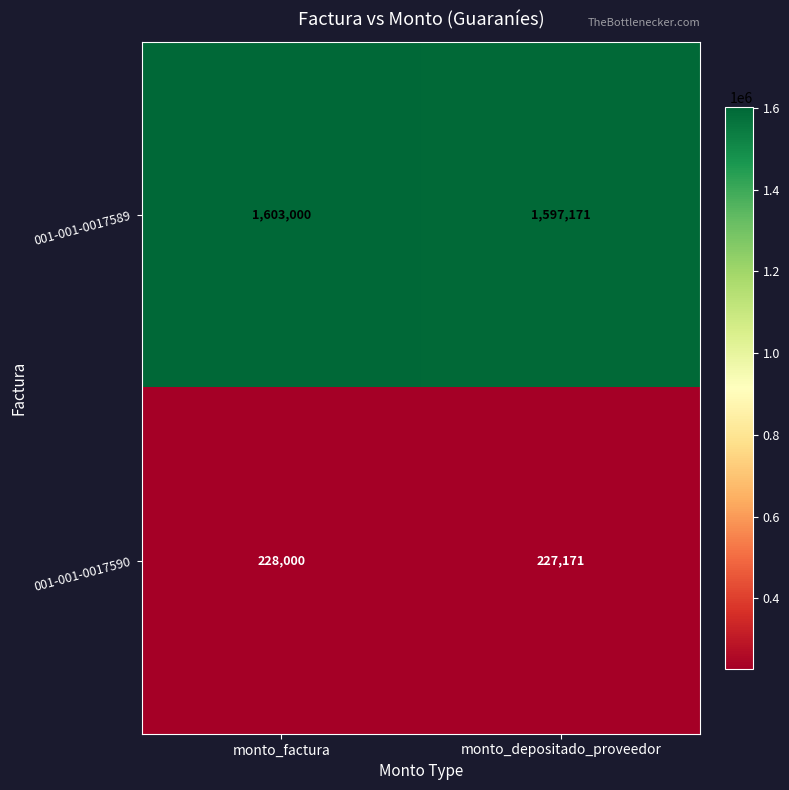

Which series has the largest range (max minus min)?

001-001-0017589